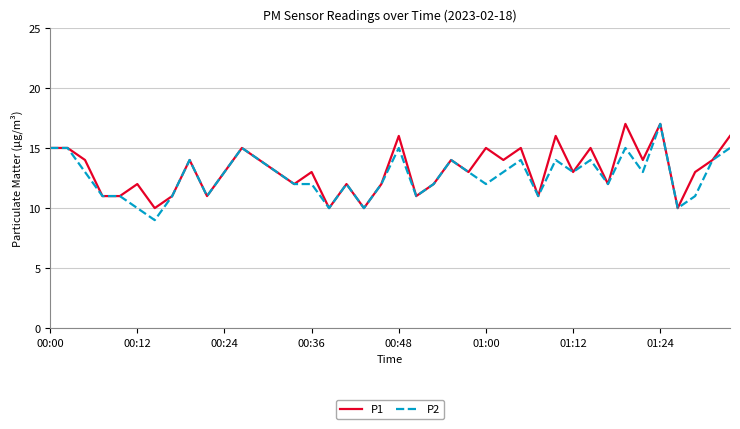

What is the highest value of the P2 series?

17